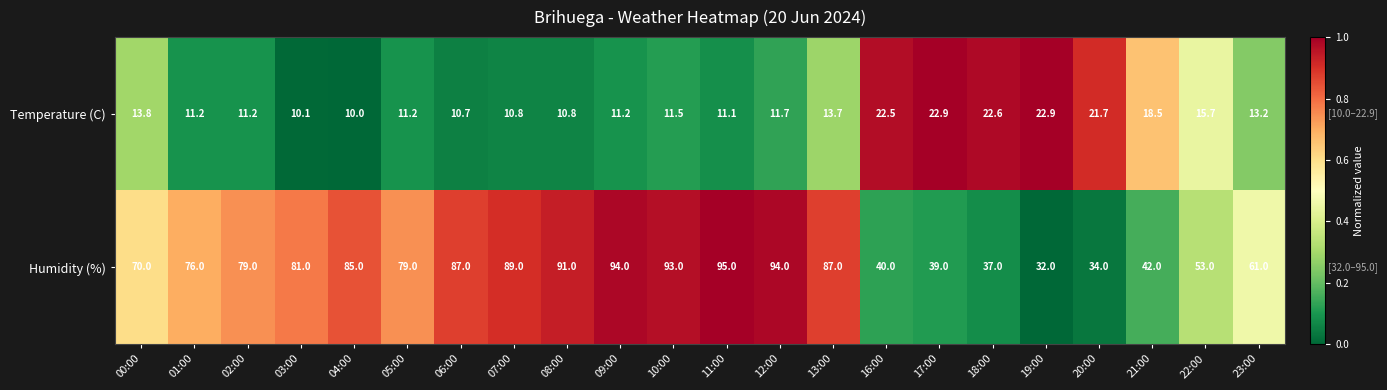

What is the greatest value displayed?

95.0